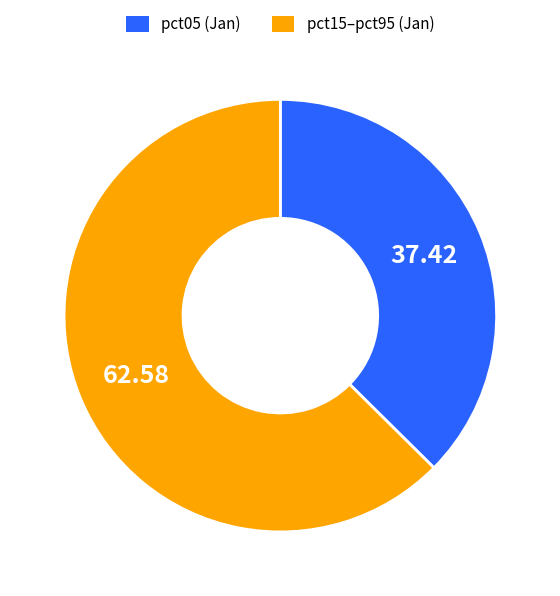

Which has a higher value, pct15–pct95 (Jan) or pct05 (Jan)?

pct15–pct95 (Jan)